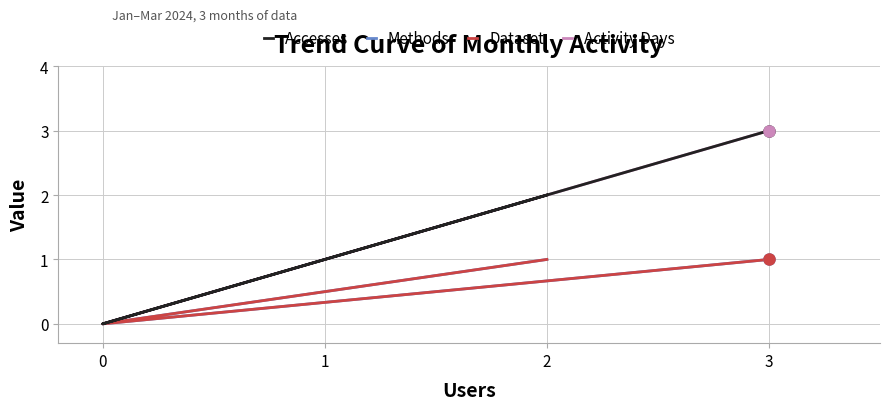

How many lines are shown in the chart?

4